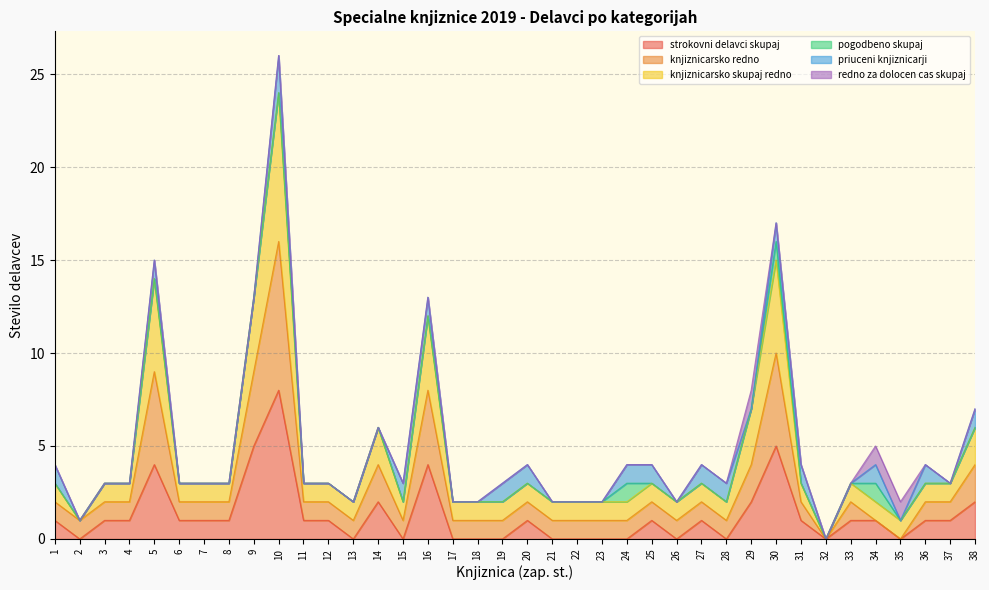

Is it true that strokovni delavci skupaj equals 2 at 14?

True